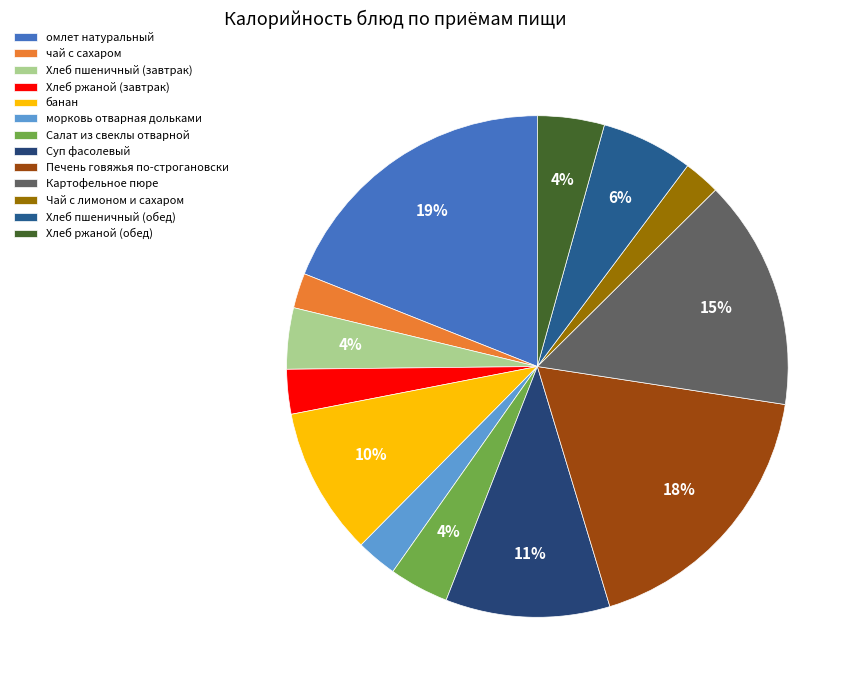

What percentage is the Хлеб пшеничный (завтрак) slice, to the nearest percent?

4%